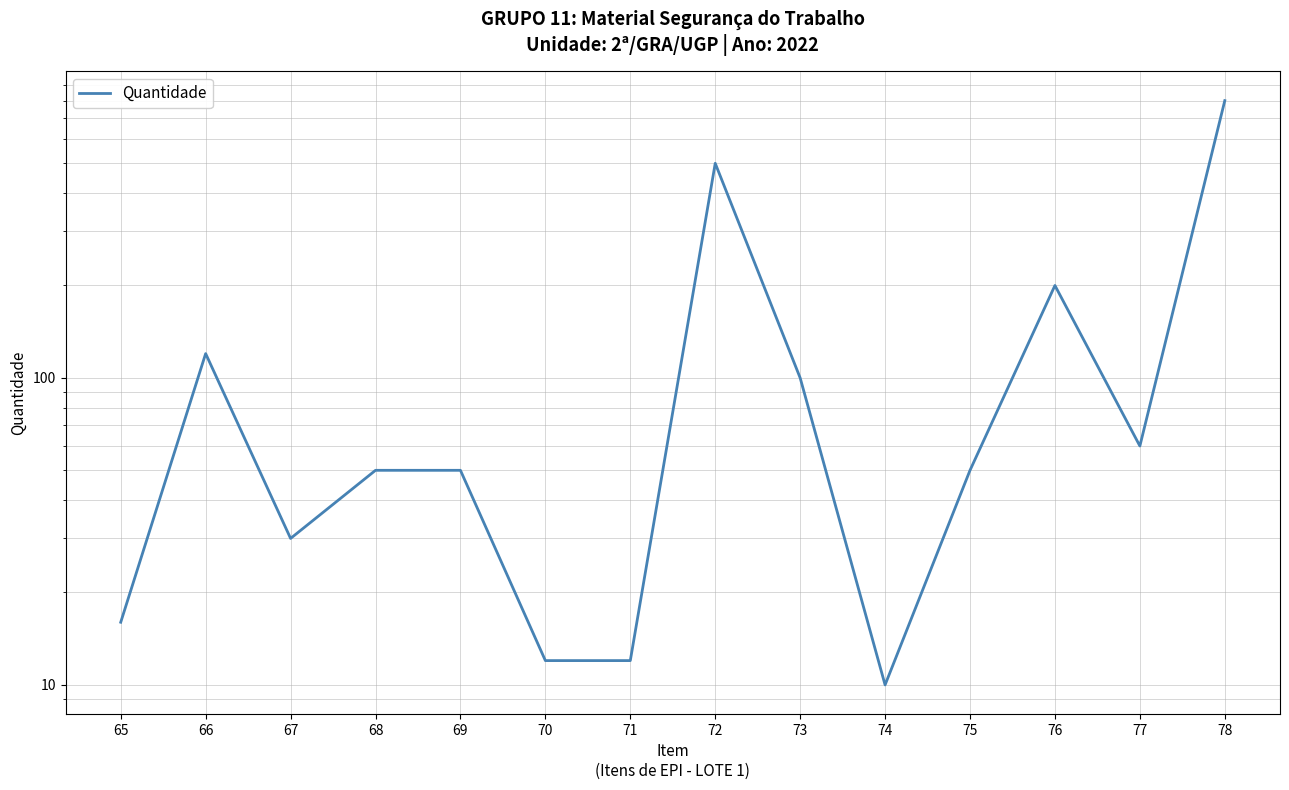

Rank the categories by value from highest to lowest.

78, 72, 76, 66, 73, 77, 68, 69, 75, 67, 65, 70, 71, 74